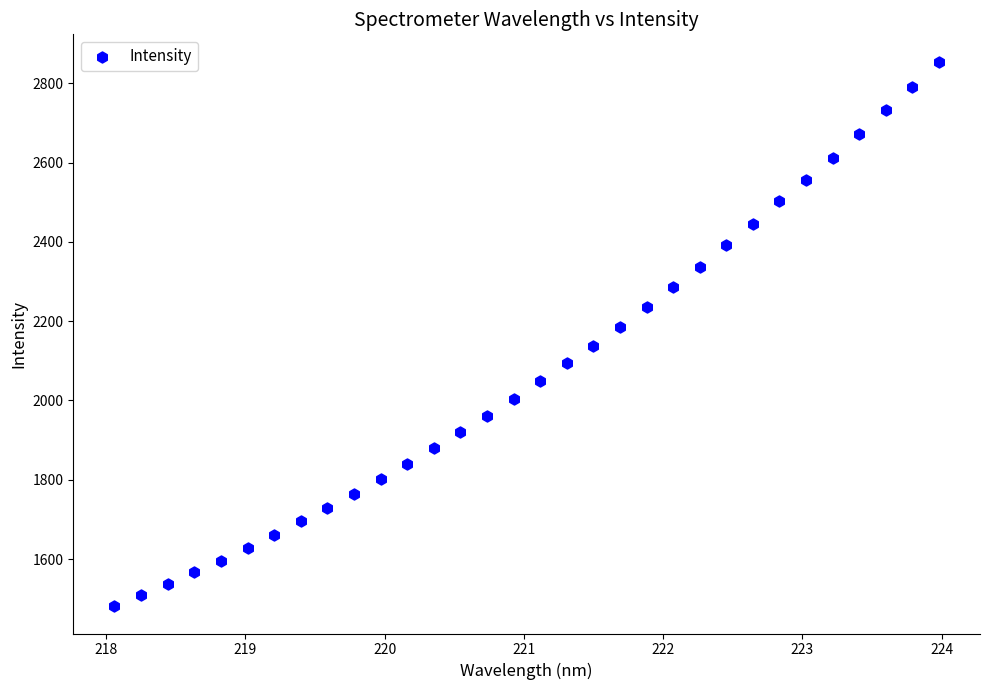

What is the range of Y values (max minus min)?

1373.7